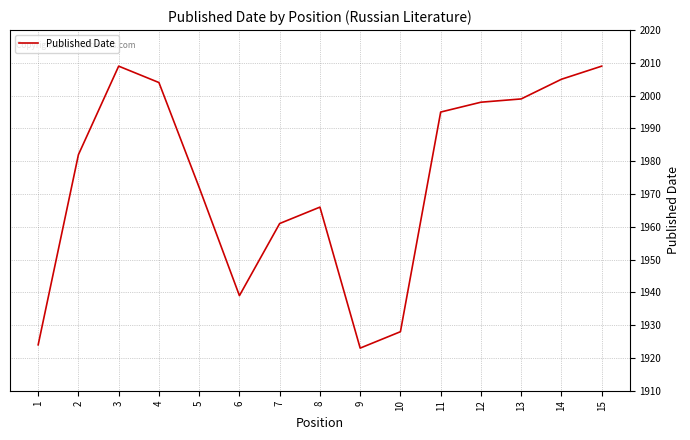

What is the approximate value at 5?

1972